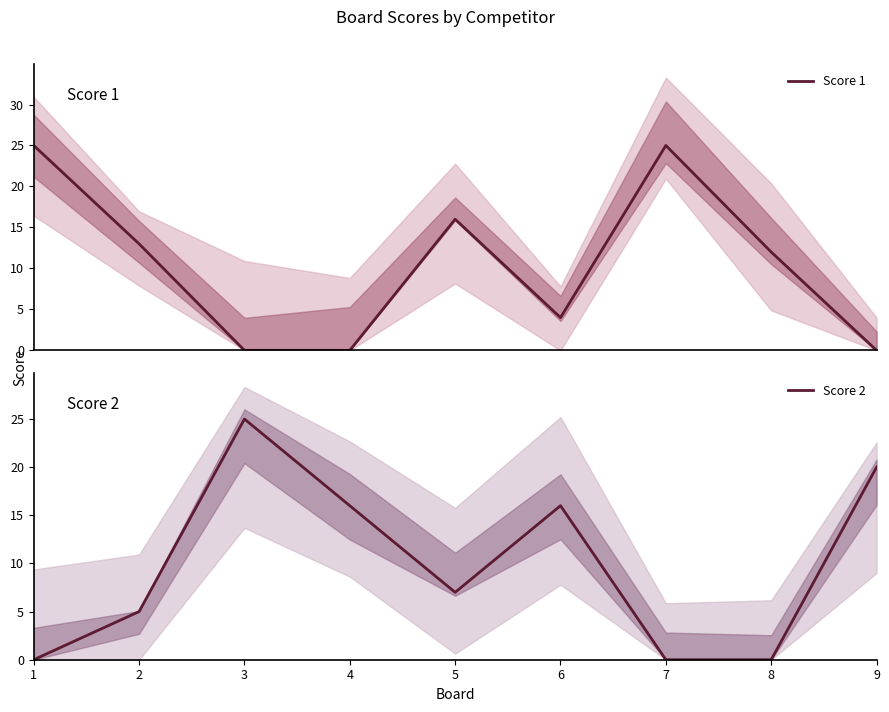

After their last crossing, which series has the higher values: Score 1 or Score 2?

Score 2